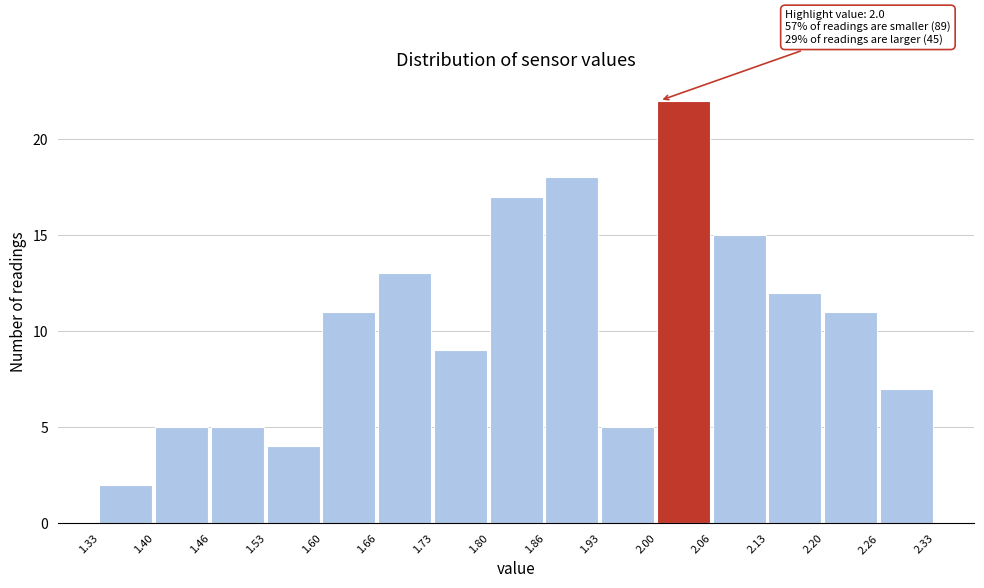

Over which range of the x-axis is the bar tallest?

2.00 to 2.06